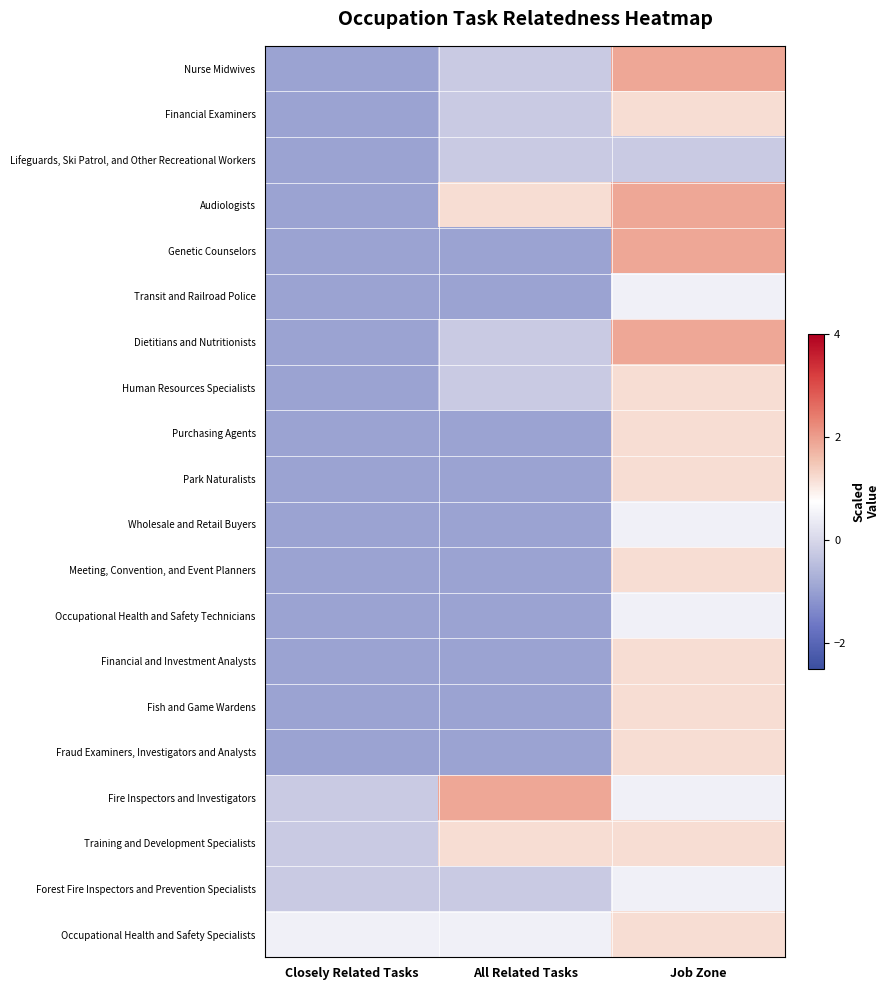

At which category is the sum across all series the highest?

Job Zone